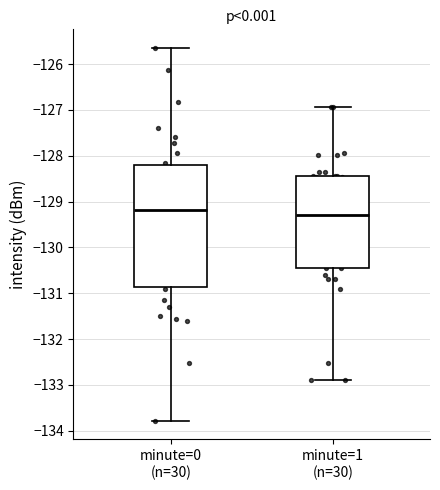

Reading left to right, transcribe this box plot: for each box, give where its median line is, the range the box spans, and where its two whiskers end, as read against the y-axis. The values are not printed on the chart, so give them approximately, as read against the axis.

minute=0 (n=30): median -129.2, box -130.9 to -128.2, whiskers -133.8 to -125.6
minute=1 (n=30): median -129.3, box -130.5 to -128.4, whiskers -132.9 to -126.9